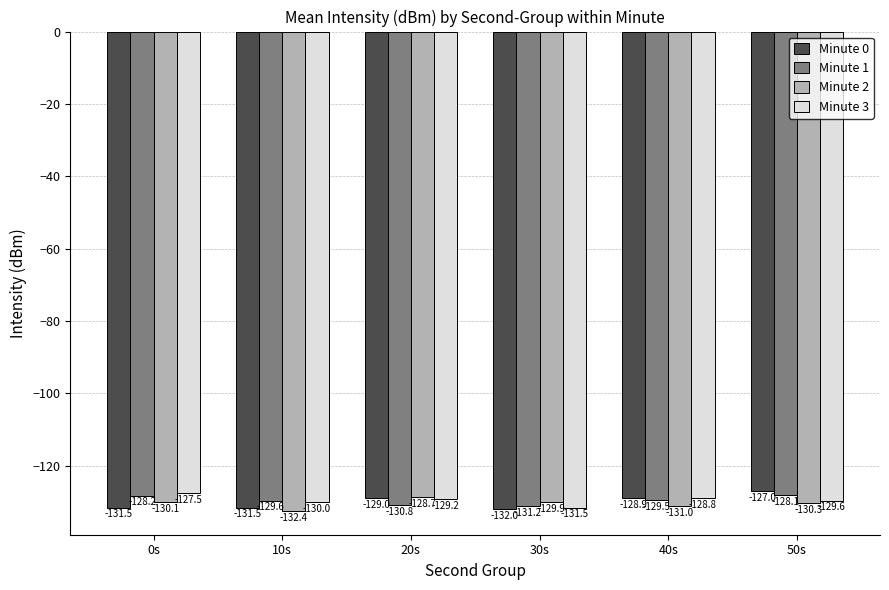

Reading left to right, transcribe all the data shown in this chart.

Minute 0: -131.5	-131.5	-129.0	-132.0	-128.9	-127.0
Minute 1: -128.2	-129.6	-130.8	-131.2	-129.5	-128.1
Minute 2: -130.1	-132.4	-128.7	-129.9	-131.0	-130.3
Minute 3: -127.5	-130.0	-129.2	-131.5	-128.8	-129.6